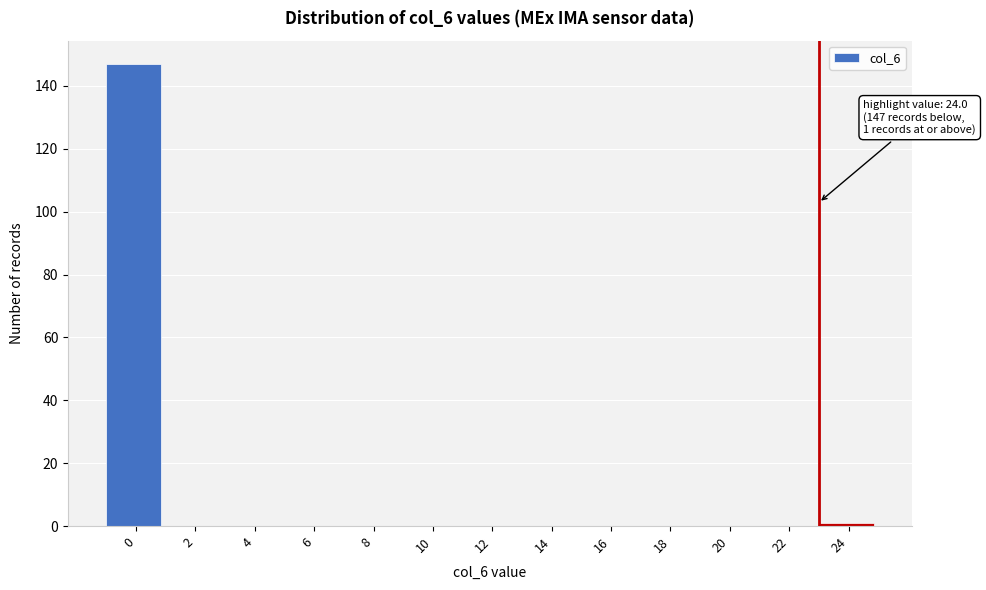

Reading left to right, what are all the values shown in this chart?

0=147	2=0	4=0	6=0	8=0	10=0	12=0	14=0	16=0	18=0	20=0	22=0	24=1